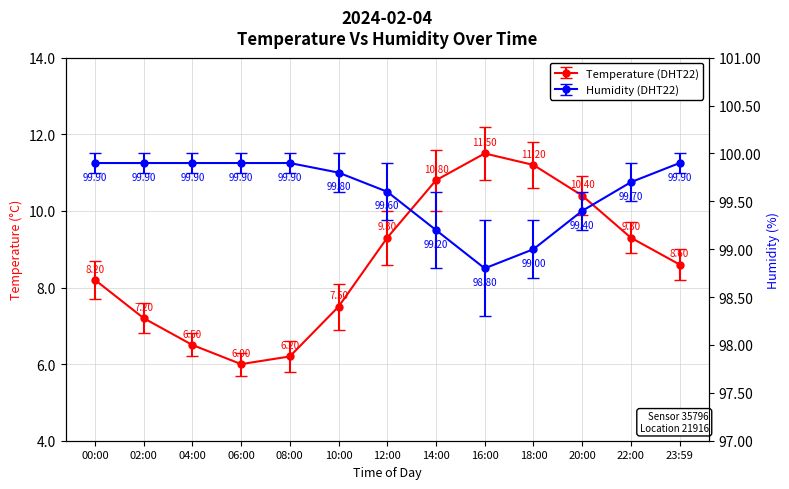

In humidity, how many points are lower than both neighbors (excluding endpoints)?

1